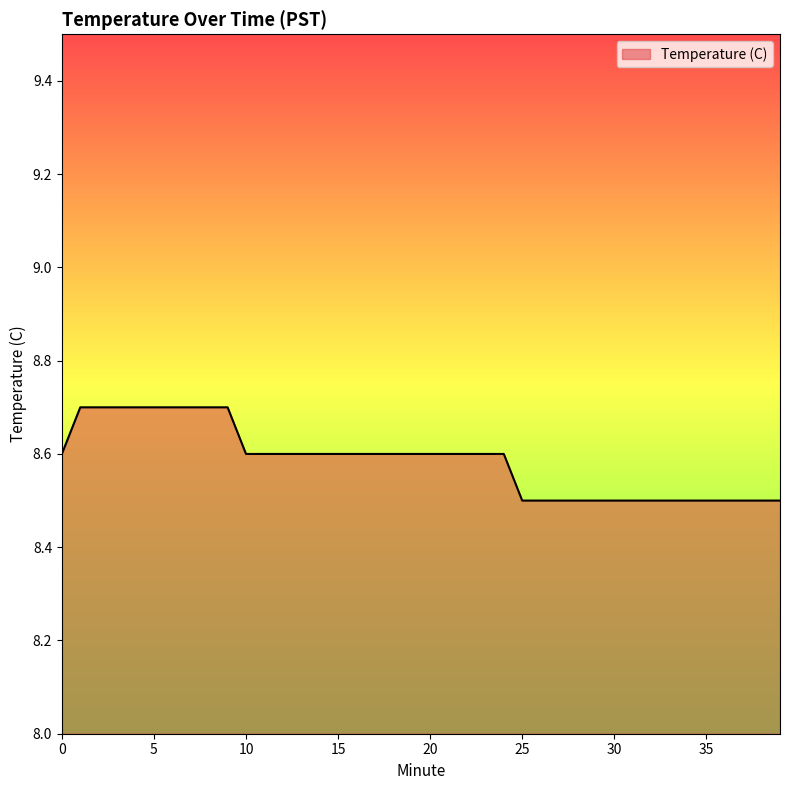

Reading left to right, what are all the values shown in this chart?

8.6	8.7	8.7	8.7	8.7	8.7	8.7	8.7	8.7	8.7	8.6	8.6	8.6	8.6	8.6	8.6	8.6	8.6	8.6	8.6	8.6	8.6	8.6	8.6	8.6	8.5	8.5	8.5	8.5	8.5	8.5	8.5	8.5	8.5	8.5	8.5	8.5	8.5	8.5	8.5